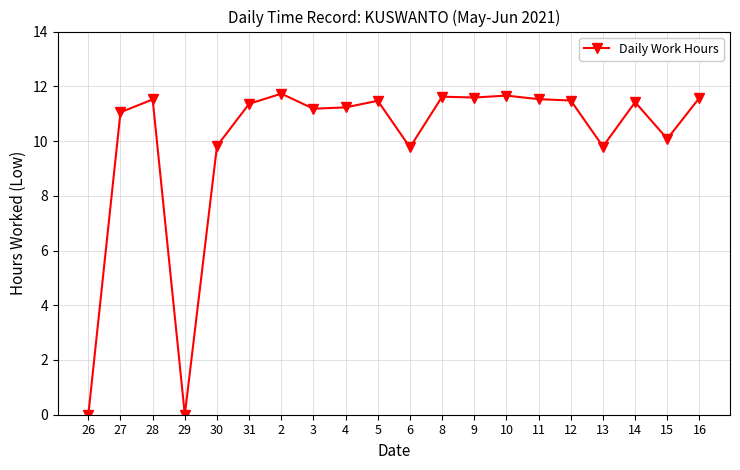

What is the greatest value displayed?

11.7